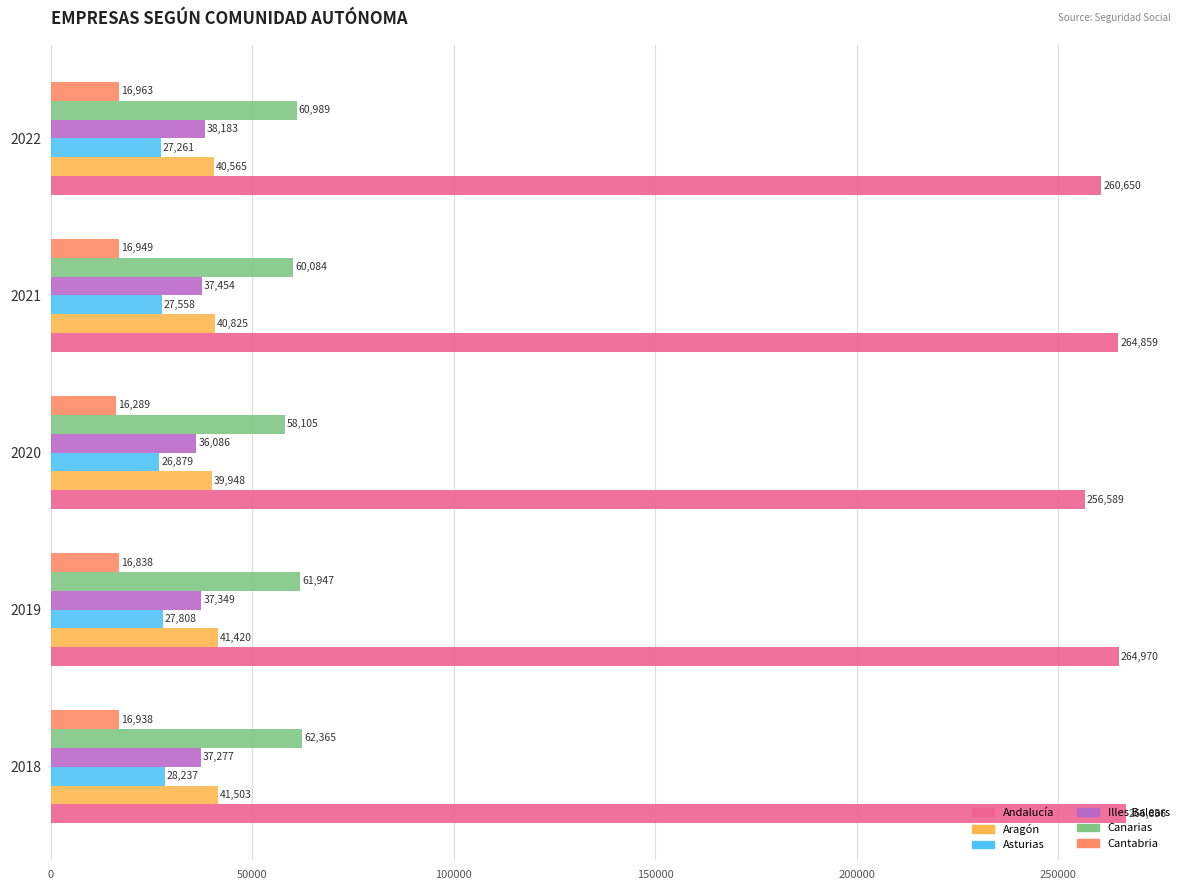

Count the Asturias values in the range 27261 to 27808.

3